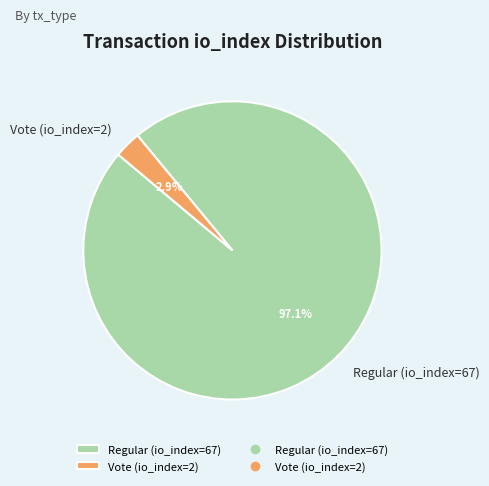

Is it true that Vote (io_index=2) is 11% of the pie?

False